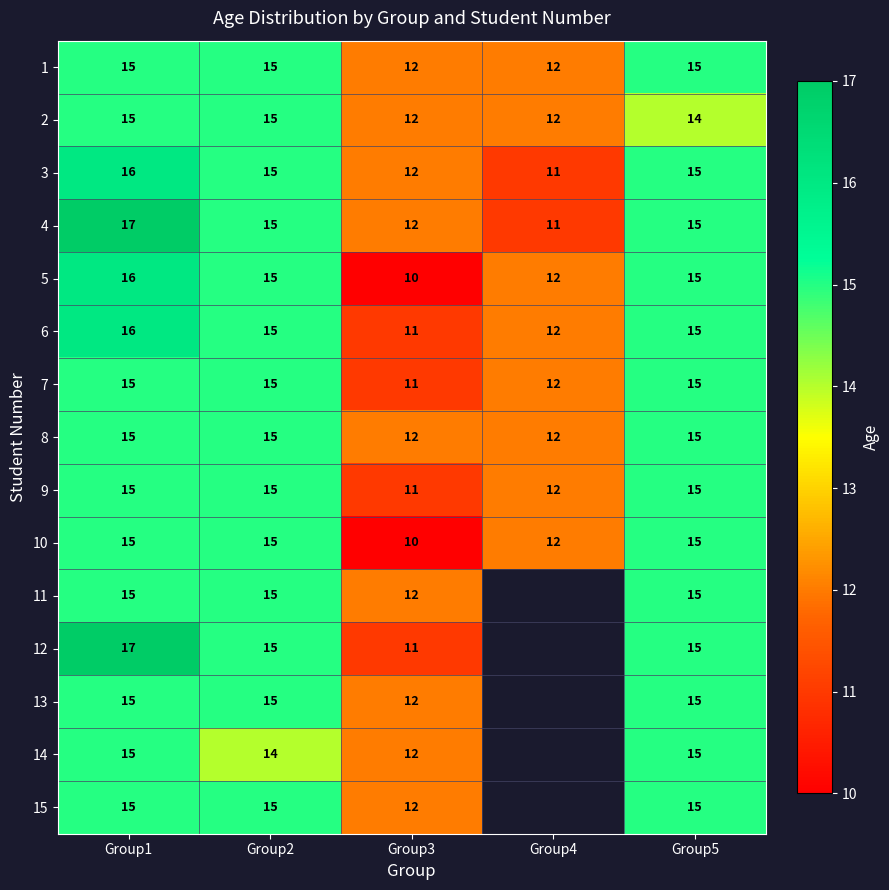

What is the total value across all series at Group2?

224